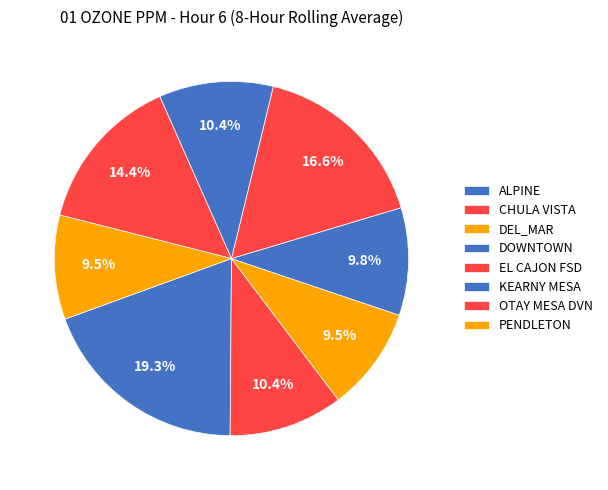

To the nearest percent, what is the average slice percentage?

12%